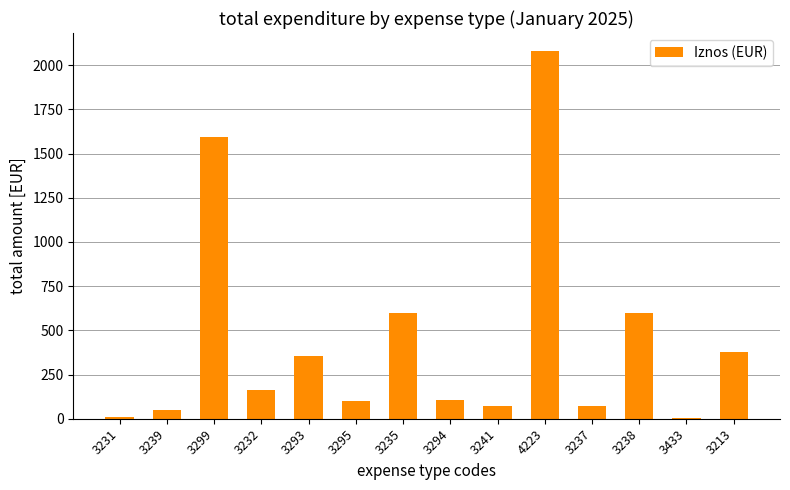

What is the change in value from 3241 to 3238?

+522.7